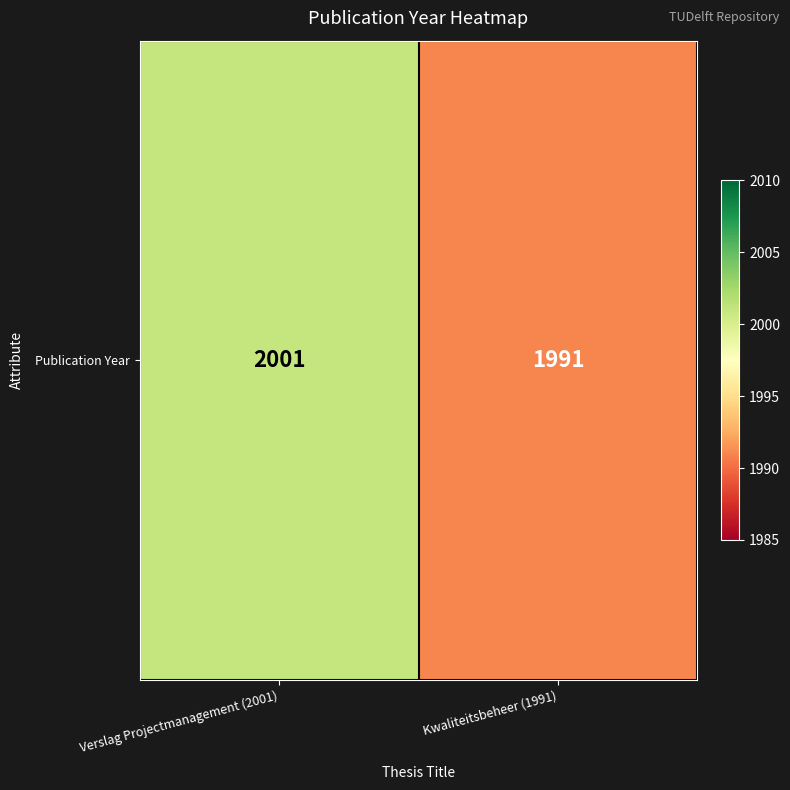

Rank the categories by value from highest to lowest.

Verslag Projectmanagement (2001), Kwaliteitsbeheer (1991)